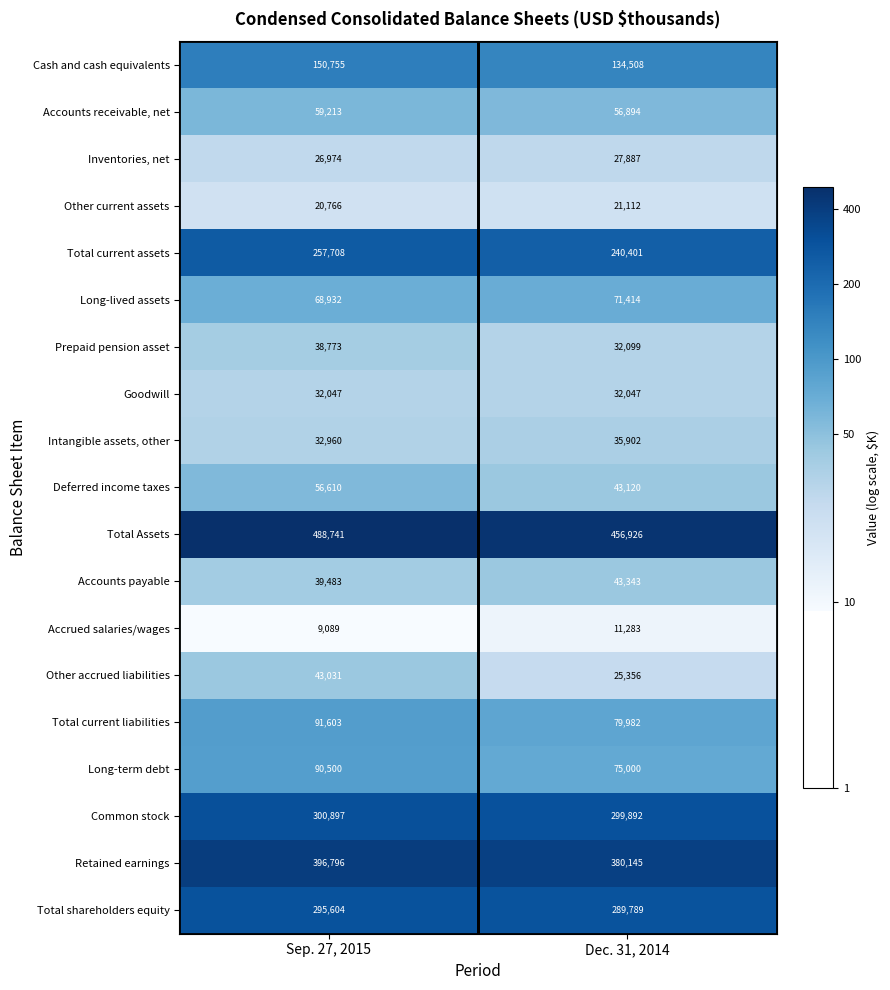

At which label is Other accrued liabilities closest to 34193?

Dec. 31, 2014